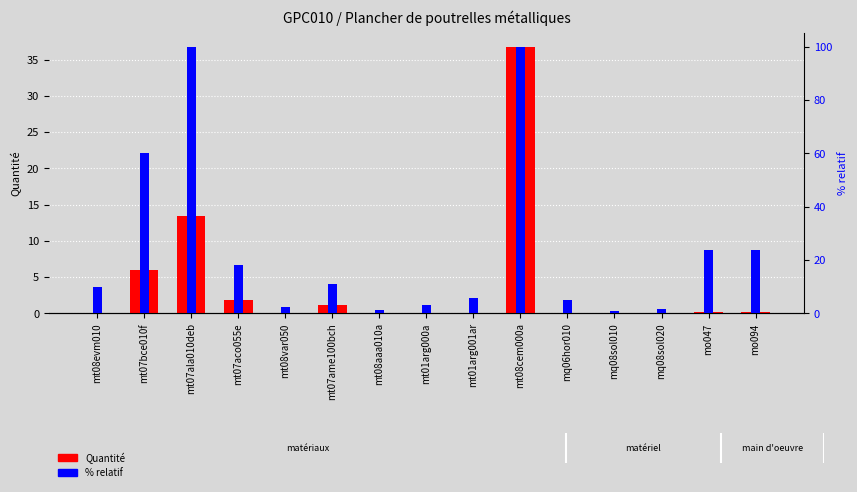

List the series in order of their overall mean, lowest first.

Quantité, % relatif